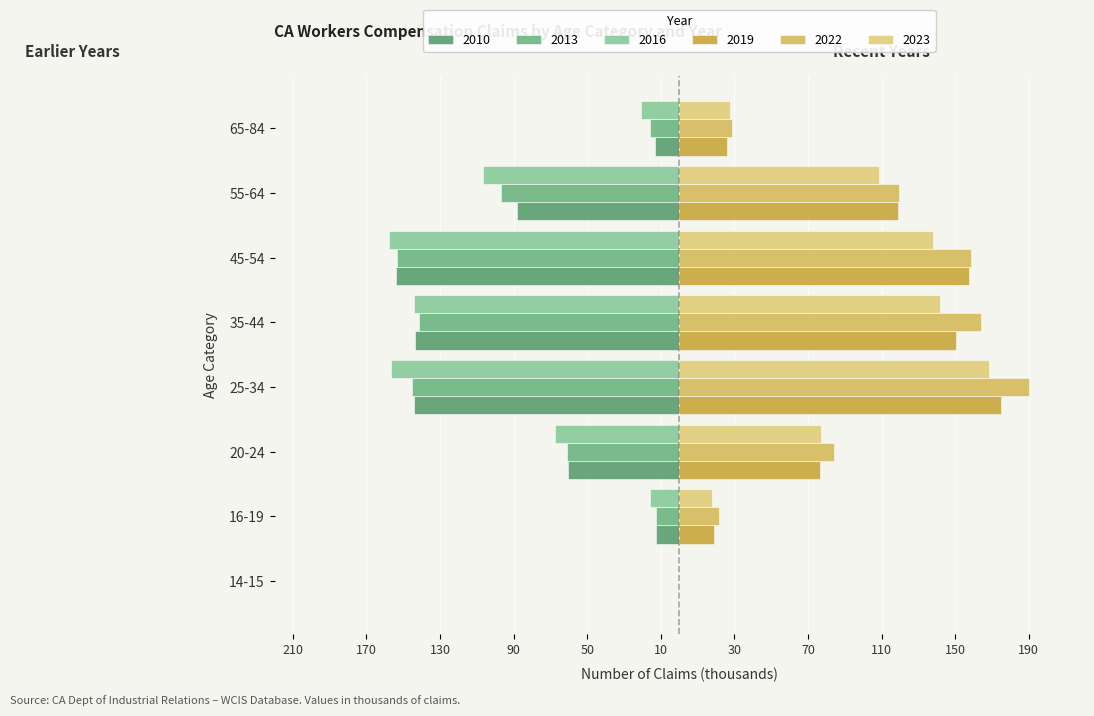

What is the sum of the 2022 values at 65-84 and 25-34?

218.7